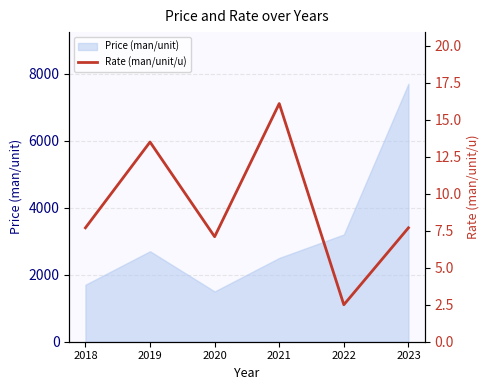

What is the value of the 6th point from the left?

7.7